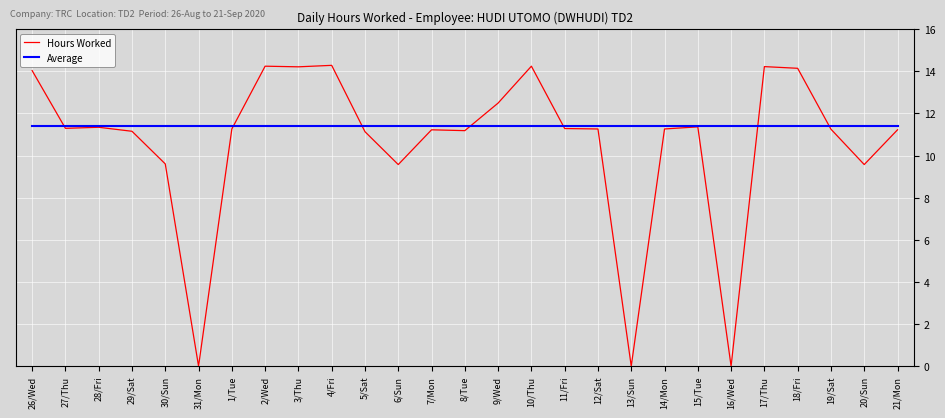

What is the difference between the Hours Worked values at 31/Mon and 21/Mon?

11.2